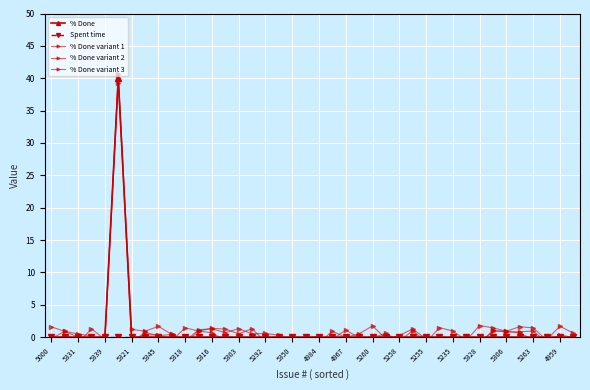

Rank the series by their maximum value, from highest to lowest.

% Done variant 2, % Done, % Done variant 3, % Done variant 1, Spent time